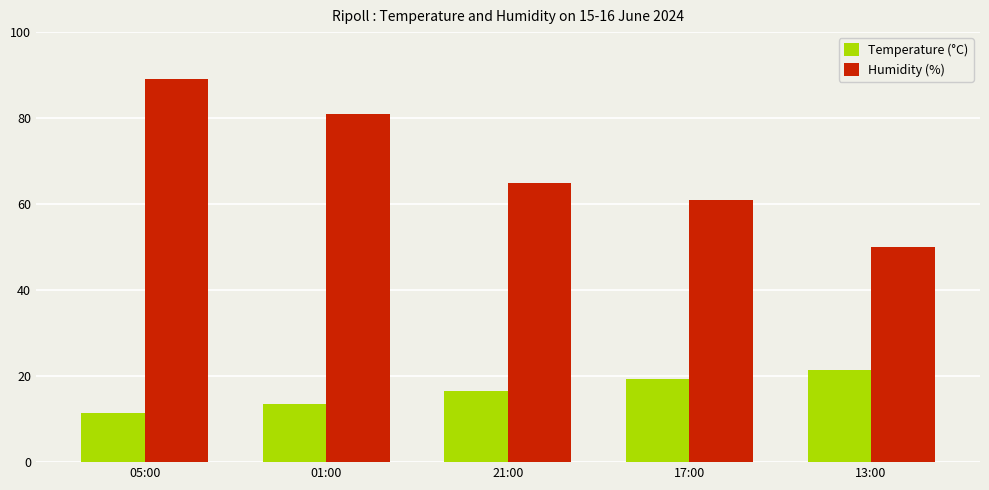

Rank the series by their maximum value, from highest to lowest.

Humidity (%), Temperature (°C)